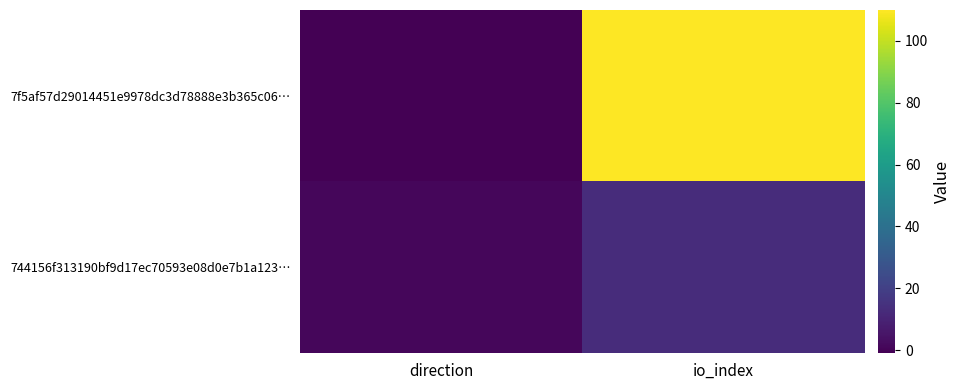

At which category is the sum across all series the highest?

io_index